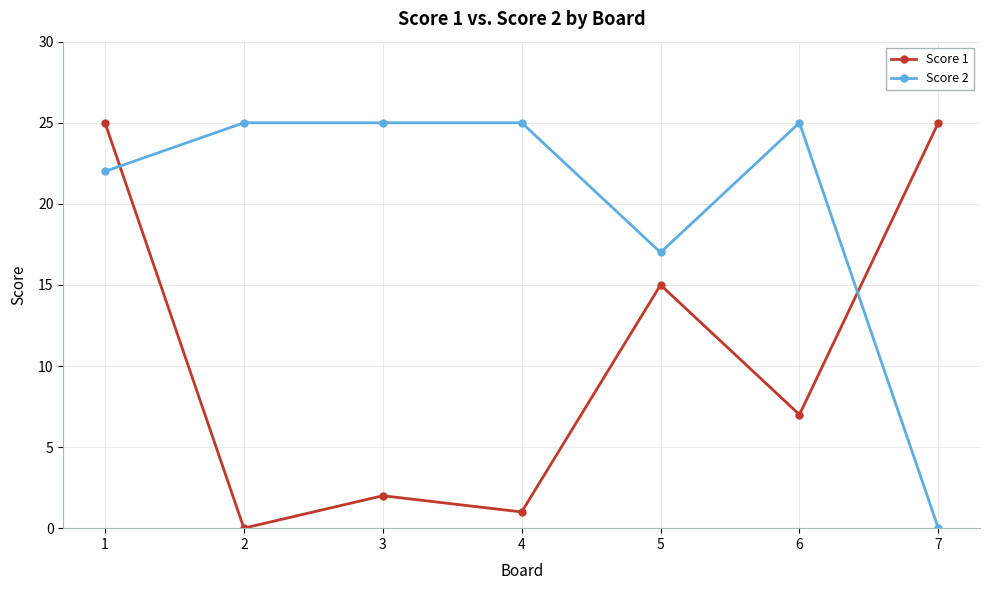

Count the number of categories in the chart.

7